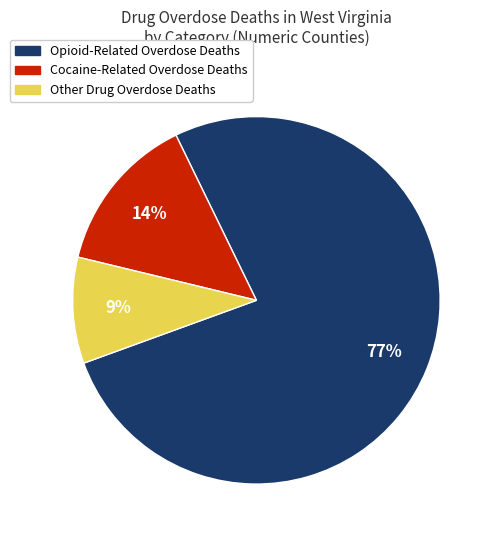

Does any single category account for the majority?

Yes